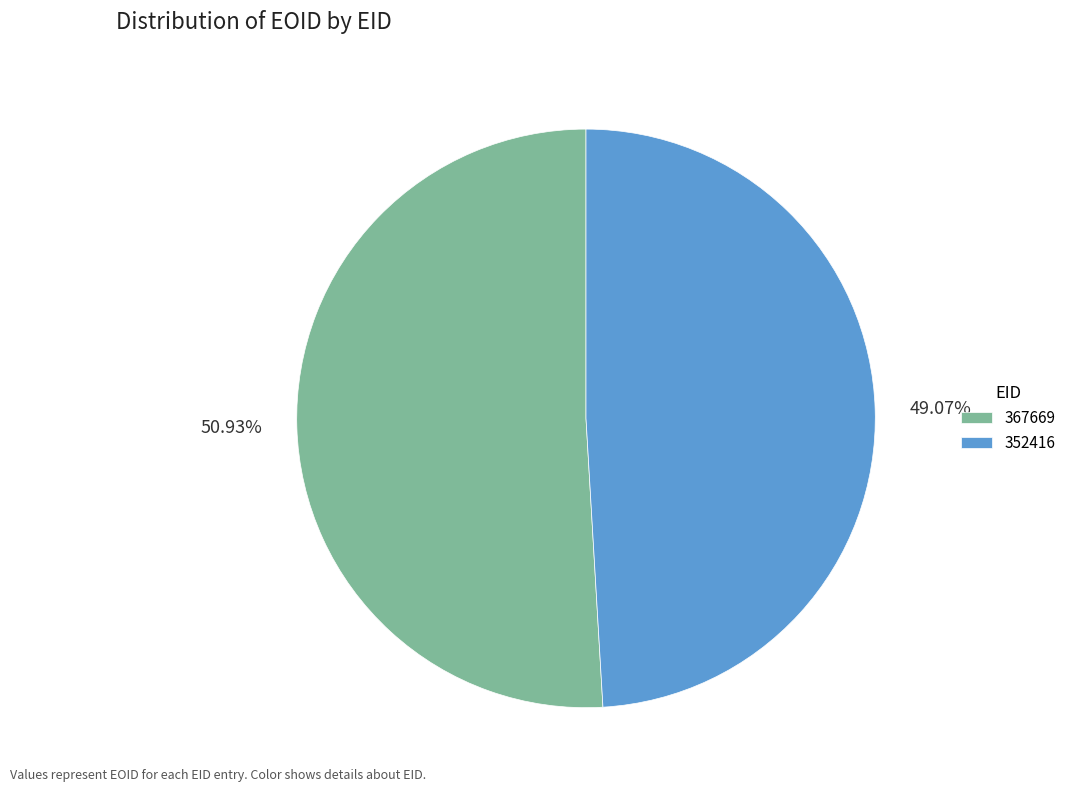

What portion of the pie excludes 352416?

50.9%